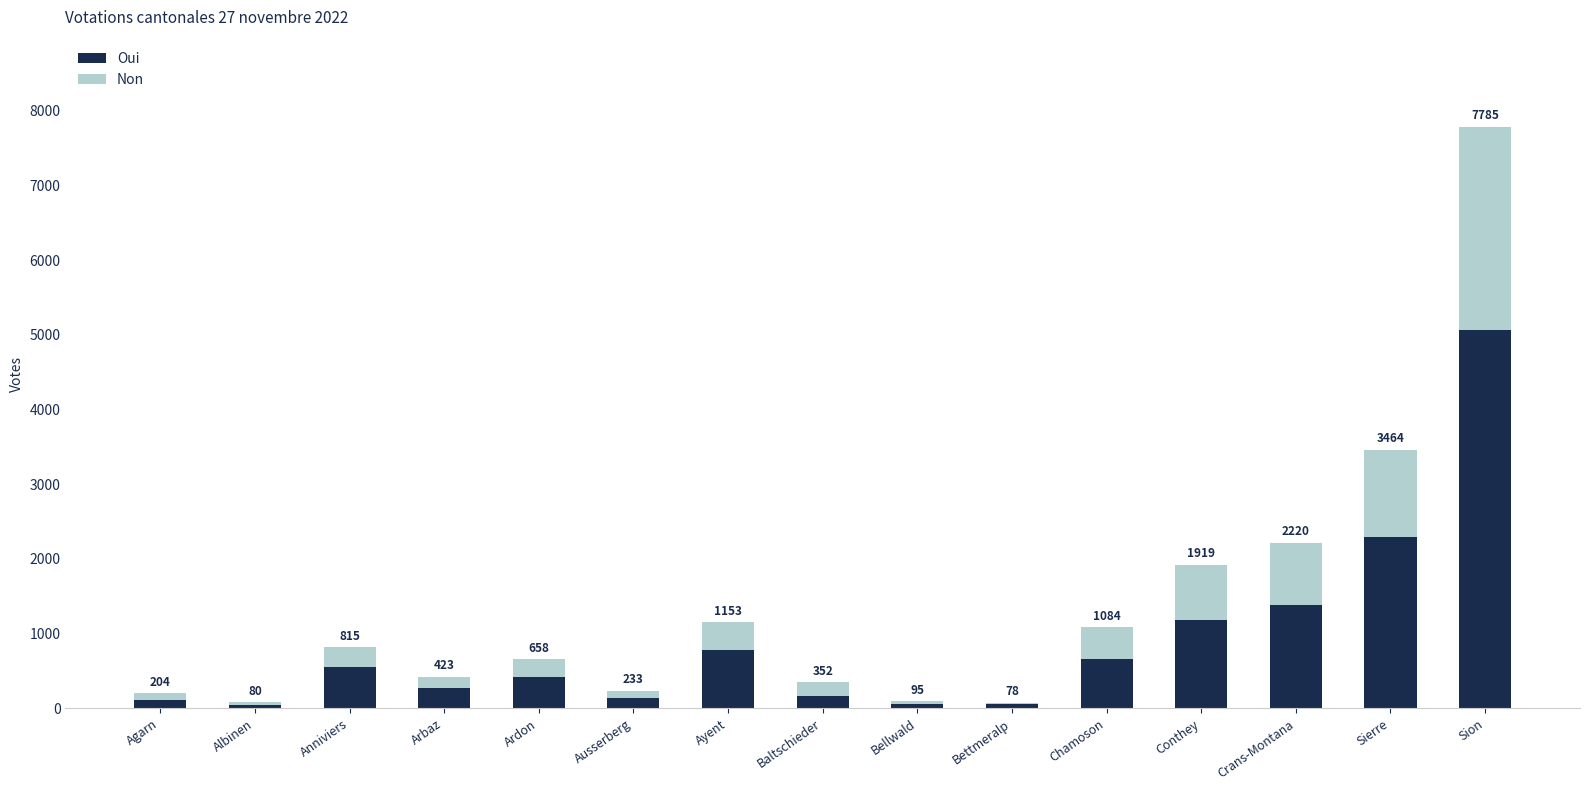

Are the bars horizontal?

No